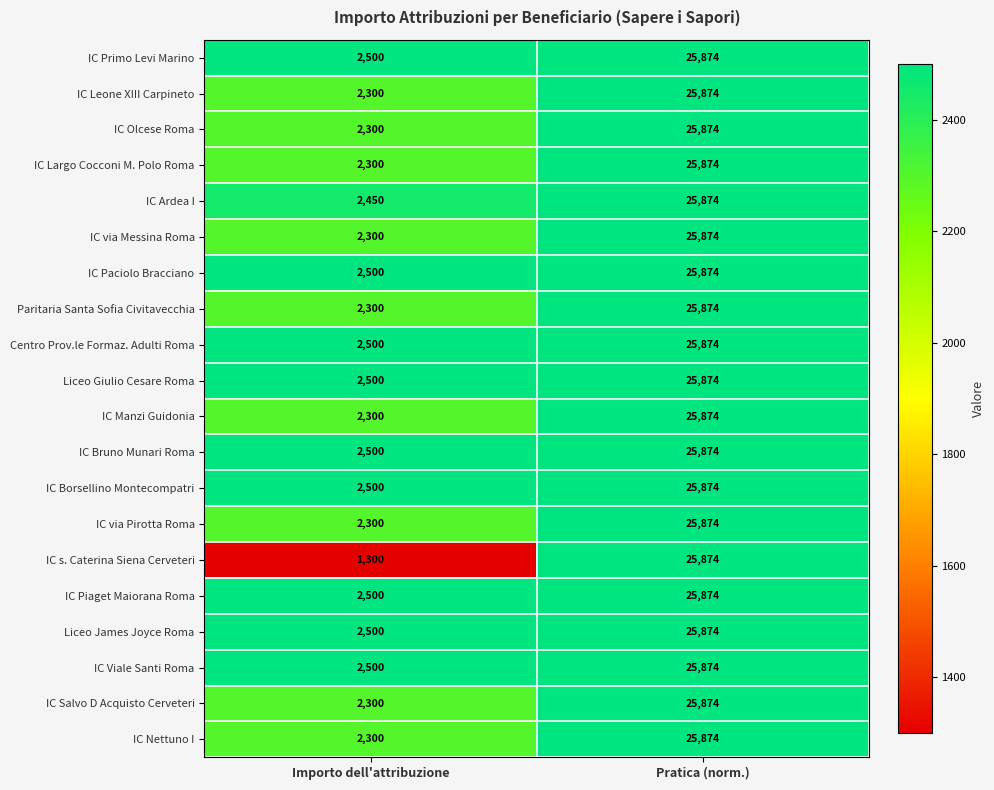

At how many categories does at least one series exceed 1912?

2